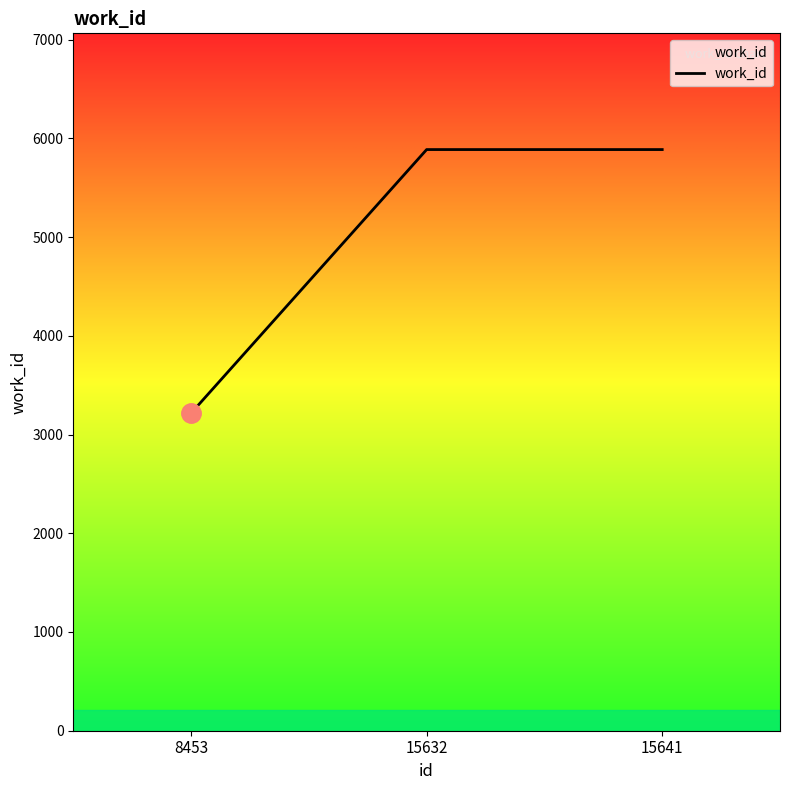

What is the smallest value displayed?

3216